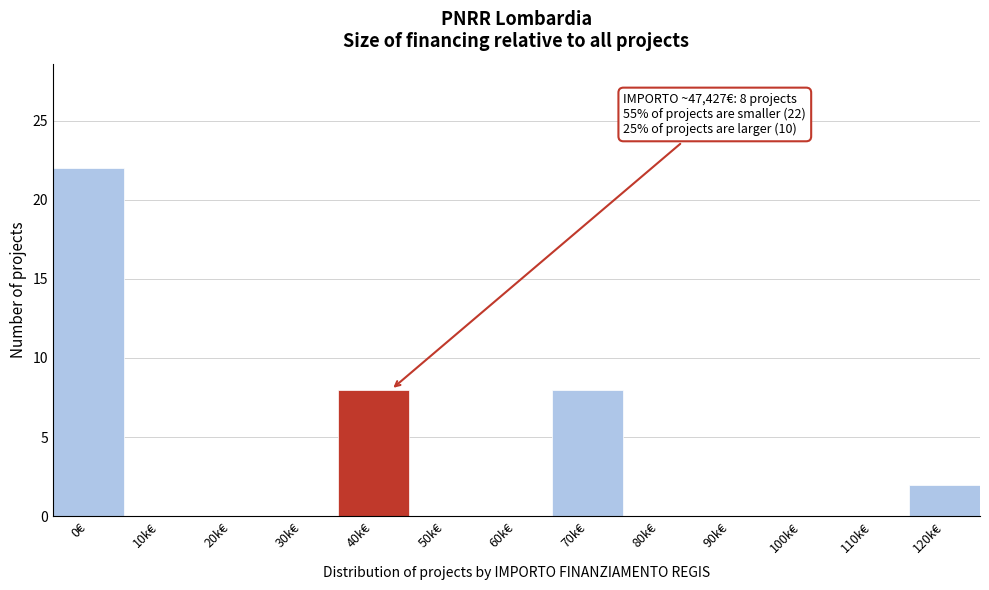

Reading right to left, list all the values displayed in this chart.

120k€=2	110k€=0	100k€=0	90k€=0	80k€=0	70k€=8	60k€=0	50k€=0	40k€=8	30k€=0	20k€=0	10k€=0	0€=22